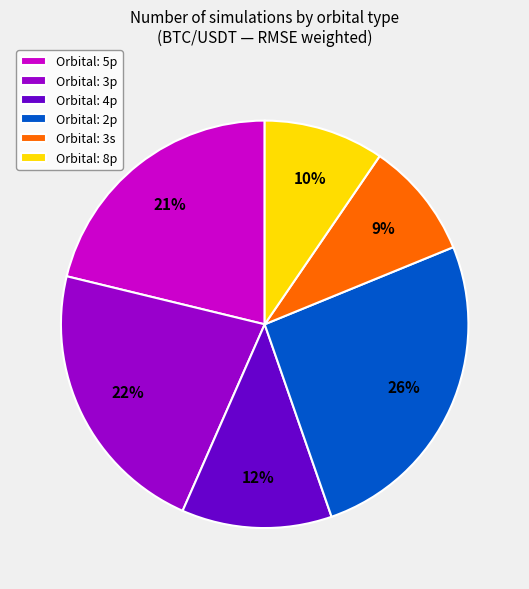

Between Orbital: 8p and Orbital: 5p, which is larger?

Orbital: 5p